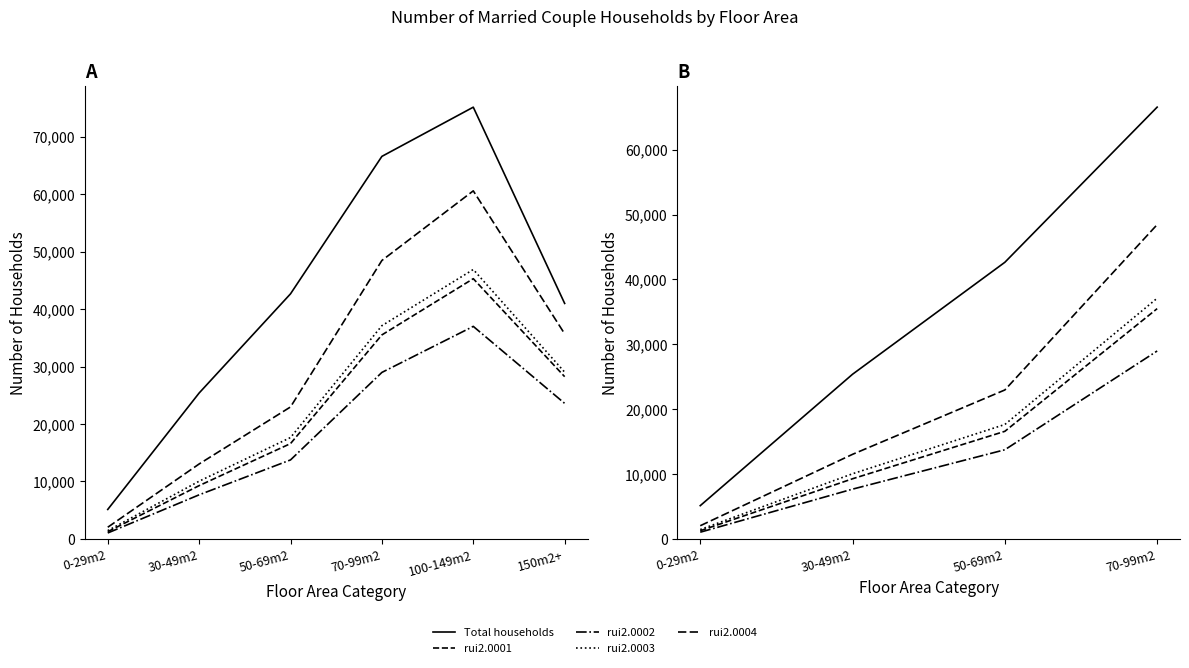

What is the total value across all series at 0-29m2?

10927